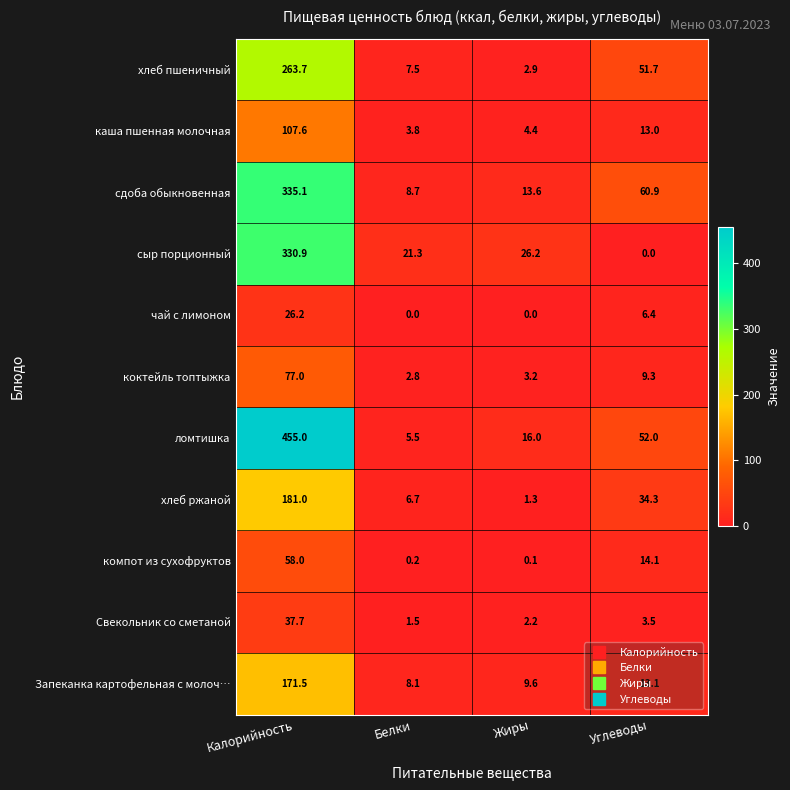

At which category is the sum across all series the highest?

Калорийность